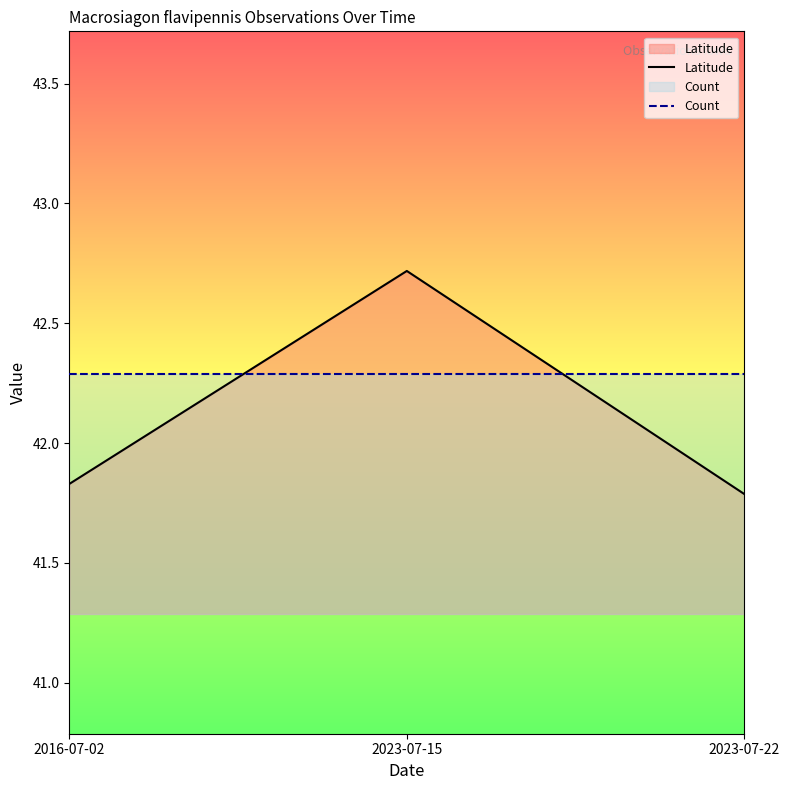

Reading left to right, list all the values displayed in this chart.

Latitude: 2016-07-02=41.8	2023-07-15=42.7	2023-07-22=41.8
Count: 2016-07-02=42.3	2023-07-15=42.3	2023-07-22=42.3